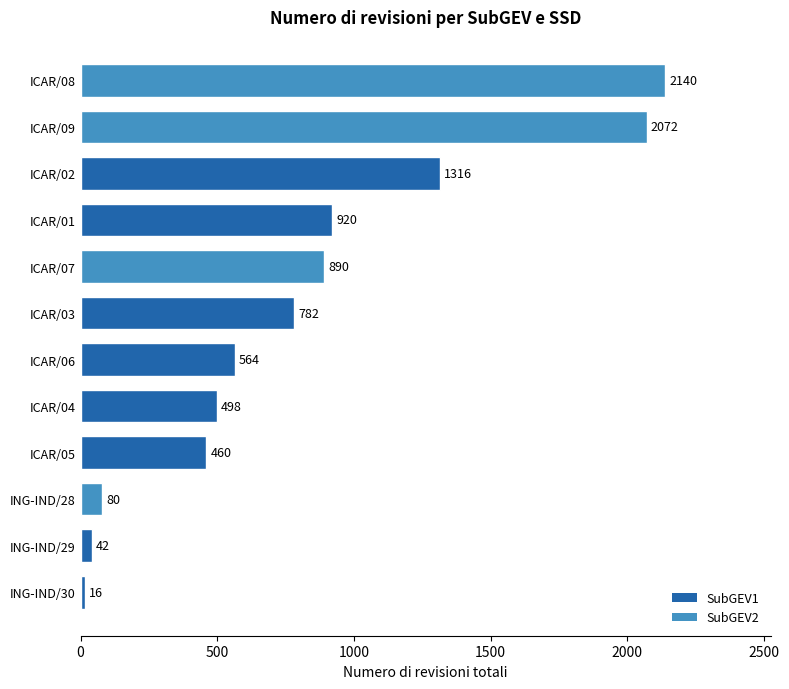

At which label is the value closest to 1078?

ICAR/01